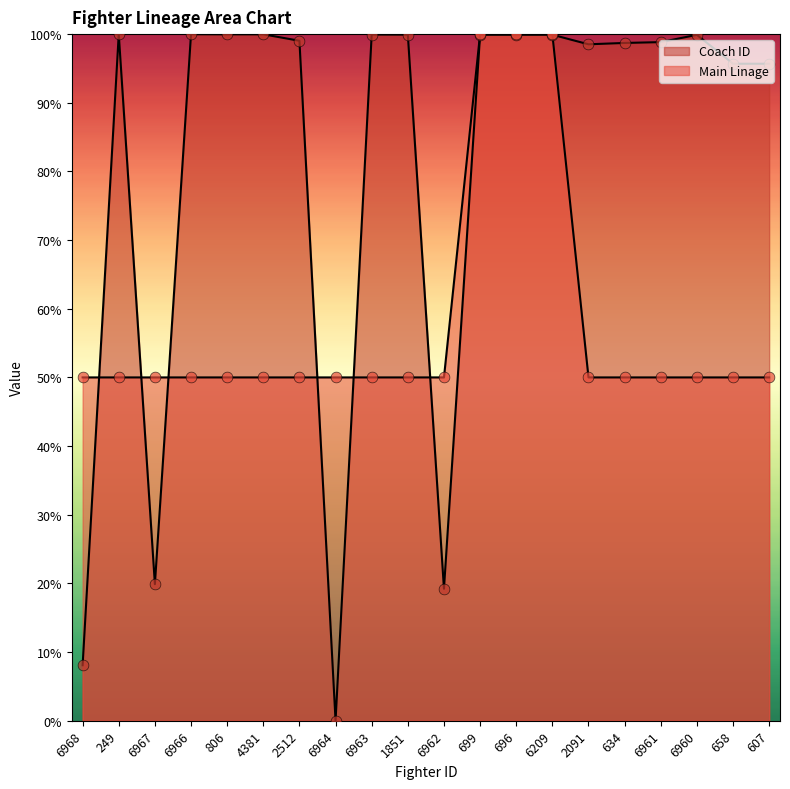

Which series has the largest total across all categories?

Coach ID